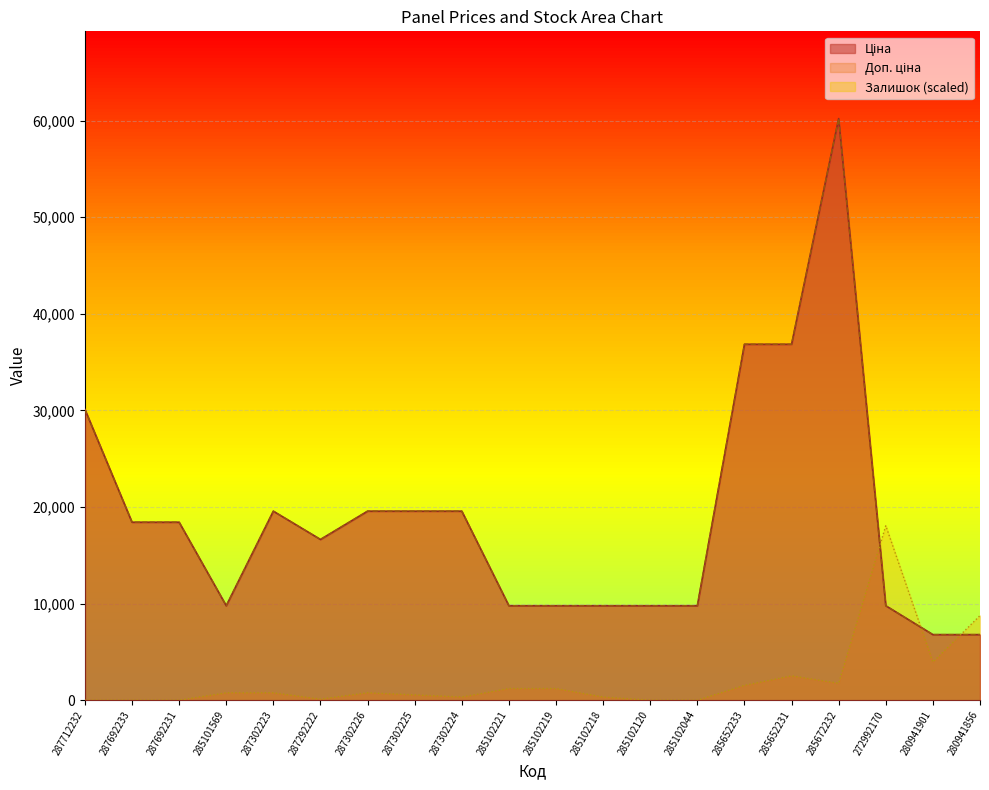

How many interior local peaks does the Залишок series have?

3